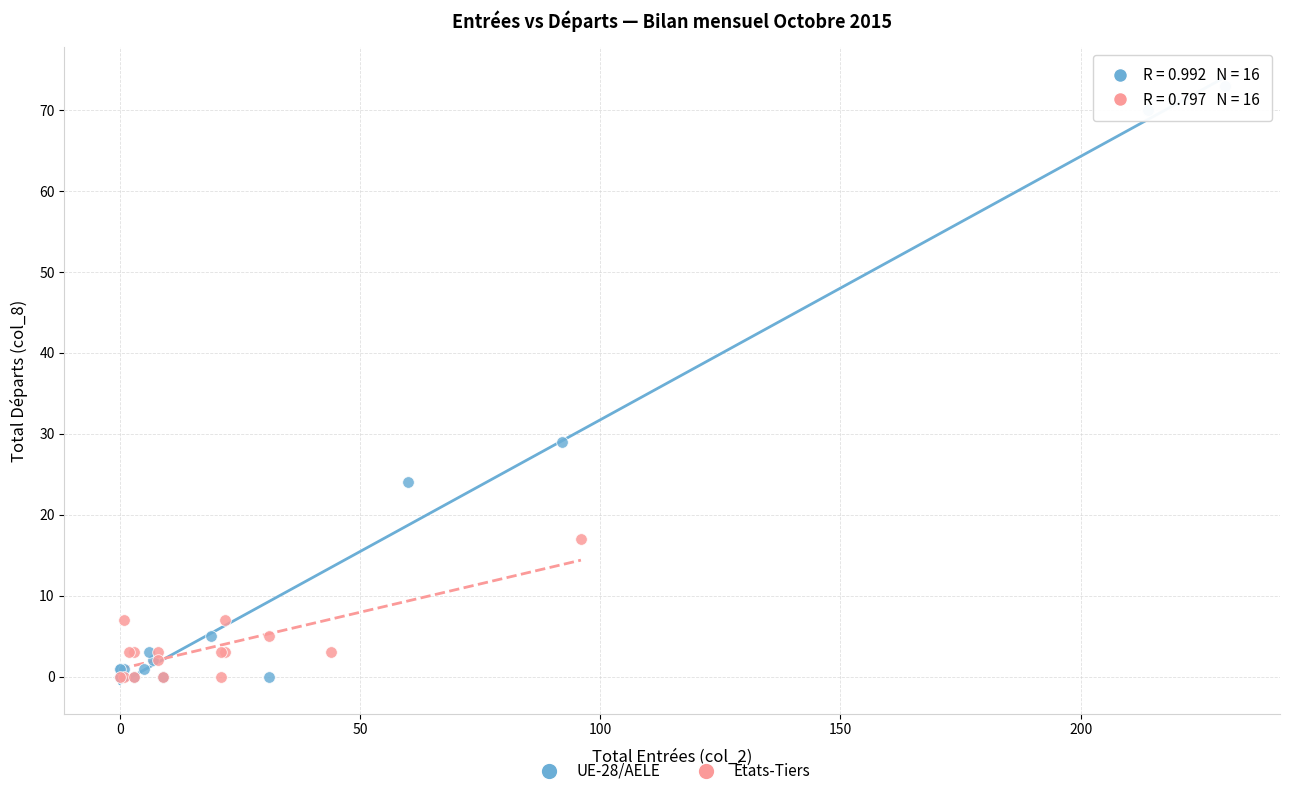

Which series reaches the maximum Y coordinate?

UE-28/AELE